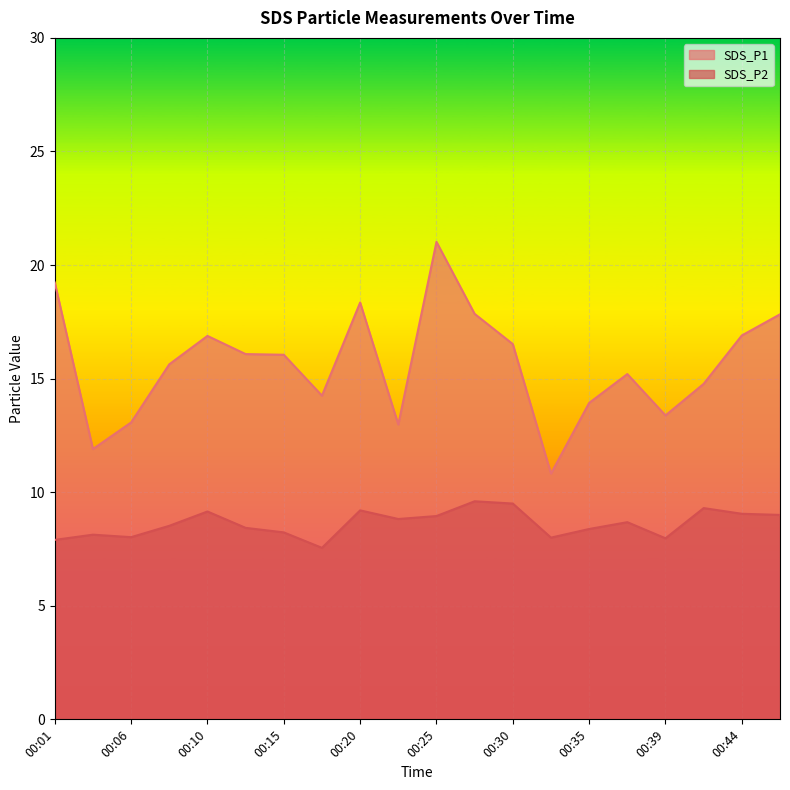

What is the smallest value displayed?

7.5